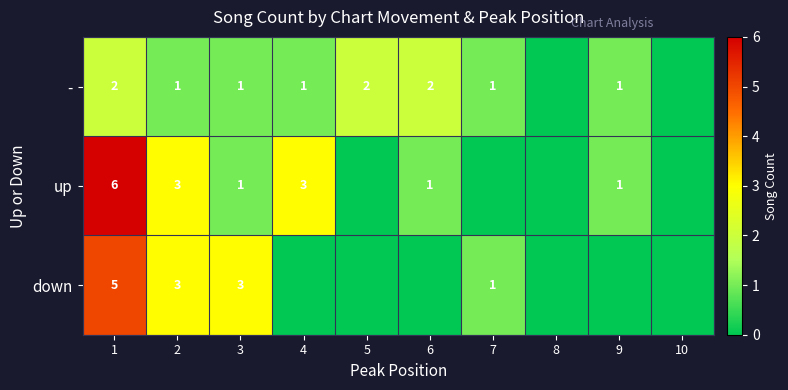

Is it true that - equals 2 at 1?

True